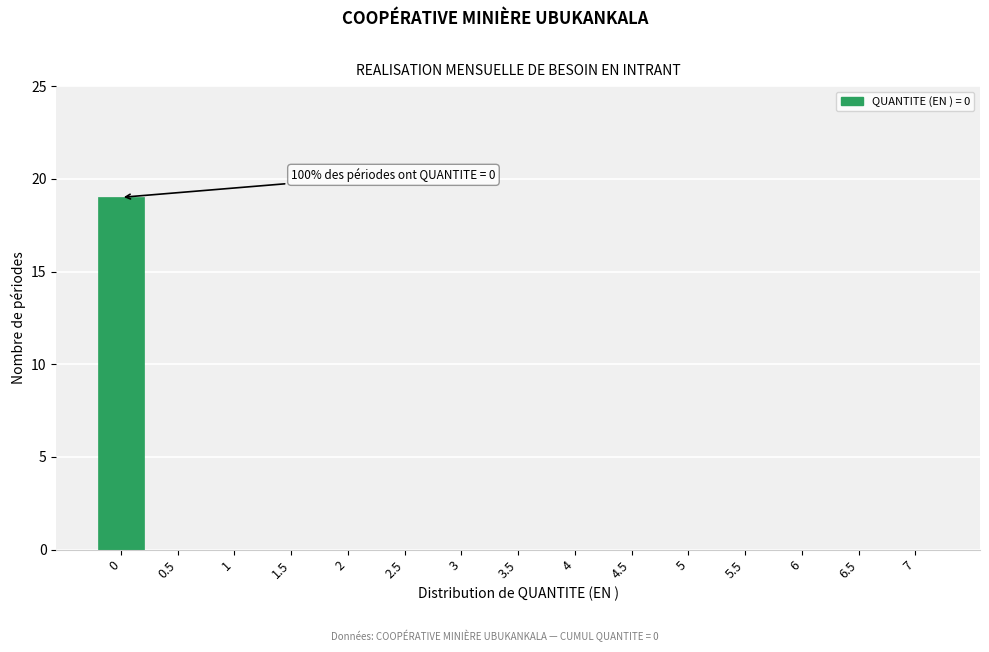

Reading left to right, list all the values displayed in this chart.

0=19	0.5=0	1=0	1.5=0	2=0	2.5=0	3=0	3.5=0	4=0	4.5=0	5=0	5.5=0	6=0	6.5=0	7=0